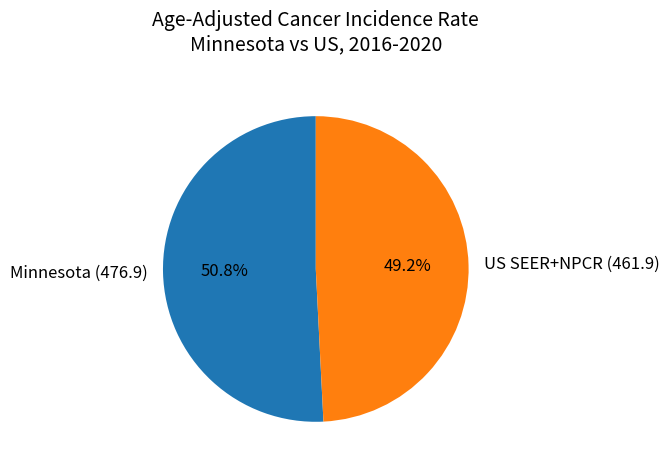

What is the largest slice in the pie chart?

Minnesota (476.9)